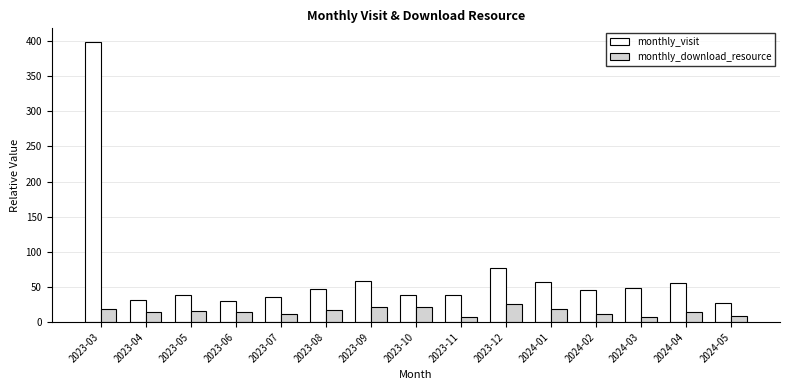

At how many categories does at least one series exceed 314?

1